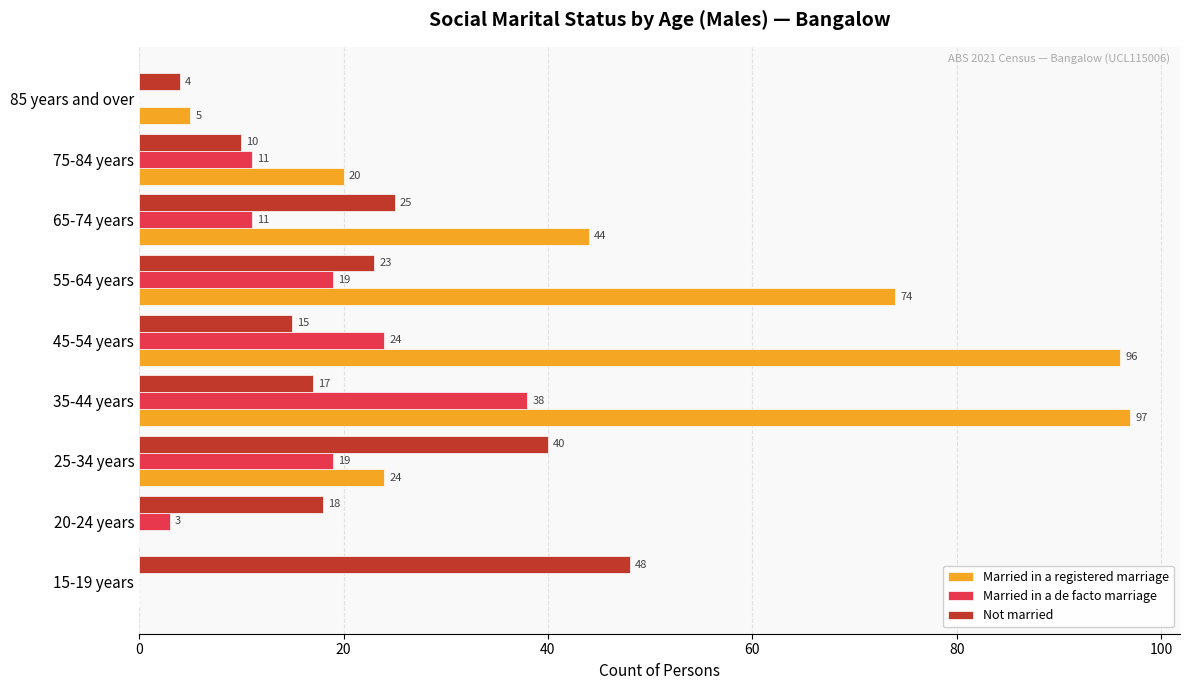

At which category is the sum across all series the highest?

35-44 years